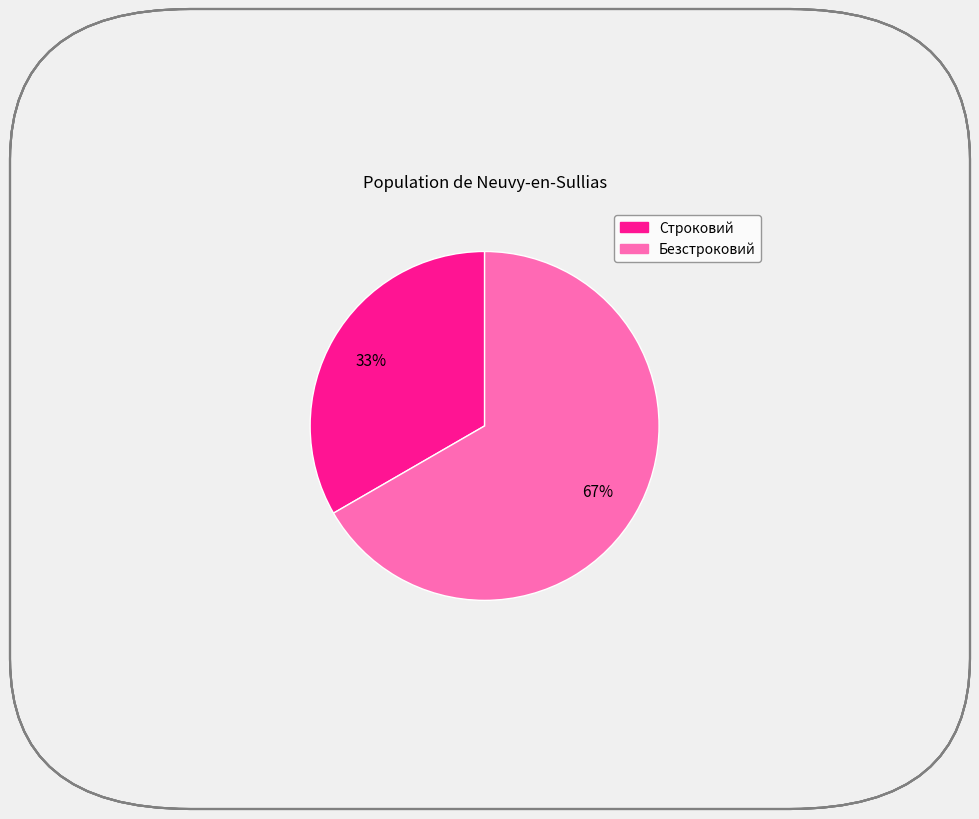

What percentage is the Строковий slice, to the nearest percent?

33%